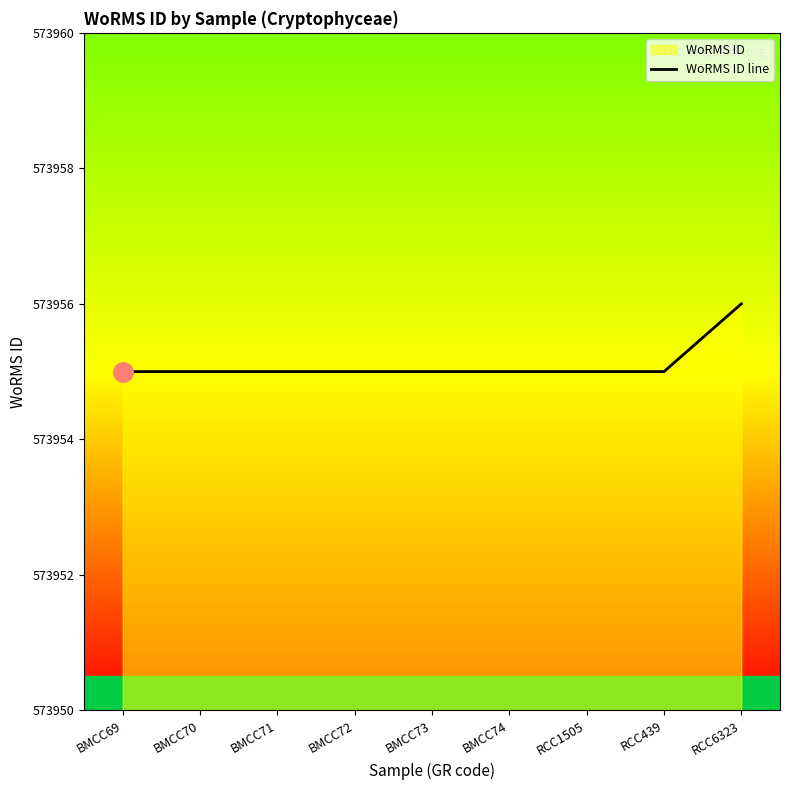

How many series are shown in this chart?

1